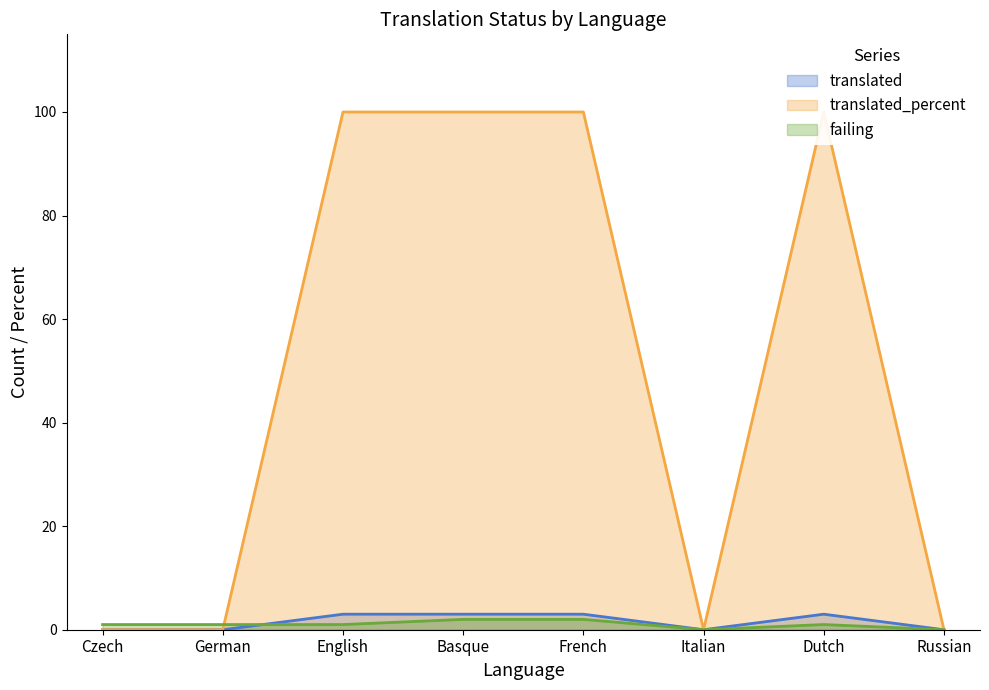

Where is the first local minimum for translated_percent?

Italian